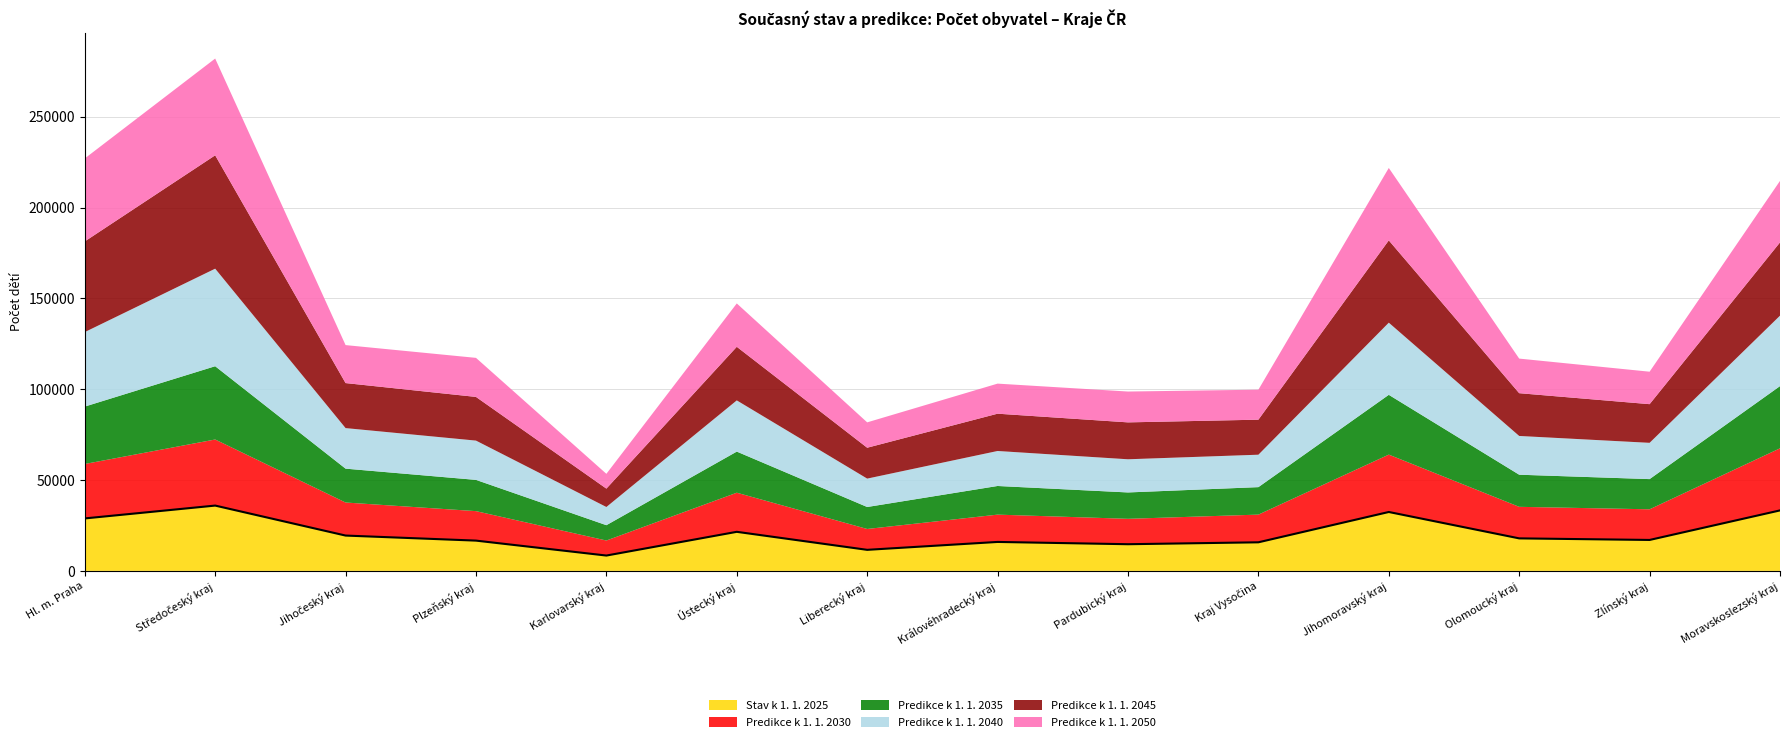

Reading left to right, list all the values displayed in this chart.

Stav k 1. 1. 2025: Hl. m. Praha=28872.0	Středočeský kraj=35941.0	Jihočeský kraj=19438.0	Plzeňský kraj=16657.0	Karlovarský kraj=8434.0	Ústecký kraj=21495.0	Liberecký kraj=11581.0	Královéhradecký kraj=15927.0	Pardubický kraj=14674.0	Kraj Vysočina=15727.0	Jihomoravský kraj=32413.0	Olomoucký kraj=17890.0	Zlínský kraj=17019.0	Moravskoslezský kraj=33285.0
Predikce k 1. 1. 2030: Hl. m. Praha=29971.7	Středočeský kraj=36375.0	Jihočeský kraj=18192.5	Plzeňský kraj=16229.3	Karlovarský kraj=8274.7	Ústecký kraj=21529.5	Liberecký kraj=11483.0	Královéhradecký kraj=15033.0	Pardubický kraj=13983.4	Kraj Vysočina=15243.5	Jihomoravský kraj=31582.8	Olomoucký kraj=17365.7	Zlínský kraj=16874.8	Moravskoslezský kraj=34177.2
Predikce k 1. 1. 2035: Hl. m. Praha=31592.2	Středočeský kraj=40330.0	Jihočeský kraj=18636.1	Plzeňský kraj=17197.6	Karlovarský kraj=8435.5	Ústecký kraj=22630.4	Liberecký kraj=12091.5	Královéhradecký kraj=15765.3	Pardubický kraj=14510.0	Kraj Vysočina=15121.9	Jihomoravský kraj=32906.6	Olomoucký kraj=17676.1	Zlínský kraj=16619.1	Moravskoslezský kraj=34235.9
Predikce k 1. 1. 2040: Hl. m. Praha=41004.7	Středočeský kraj=53698.1	Jihočeský kraj=22322.8	Plzeňský kraj=21622.0	Karlovarský kraj=10014.5	Ústecký kraj=28182.4	Liberecký kraj=15633.1	Královéhradecký kraj=19265.7	Pardubický kraj=18261.0	Kraj Vysočina=17850.5	Jihomoravský kraj=39717.4	Olomoucký kraj=21331.4	Zlínský kraj=19967.9	Moravskoslezský kraj=38775.5
Predikce k 1. 1. 2045: Hl. m. Praha=49902.4	Středočeský kraj=62397.0	Jihočeský kraj=24783.1	Plzeňský kraj=24045.3	Karlovarský kraj=10115.3	Ústecký kraj=29503.7	Liberecký kraj=16993.6	Královéhradecký kraj=20530.3	Pardubický kraj=20309.8	Kraj Vysočina=19282.7	Jihomoravský kraj=45294.9	Olomoucký kraj=23542.8	Zlínský kraj=21279.0	Moravskoslezský kraj=40317.0
Predikce k 1. 1. 2050: Hl. m. Praha=45677.2	Středočeský kraj=53264.3	Jihočeský kraj=20904.7	Plzeňský kraj=21497.3	Karlovarský kraj=8150.6	Ústecký kraj=23867.3	Liberecký kraj=13967.3	Královéhradecký kraj=16549.3	Pardubický kraj=16973.0	Kraj Vysočina=16508.9	Jihomoravský kraj=39861.6	Olomoucký kraj=19043.3	Zlínský kraj=17872.1	Moravskoslezský kraj=33859.1